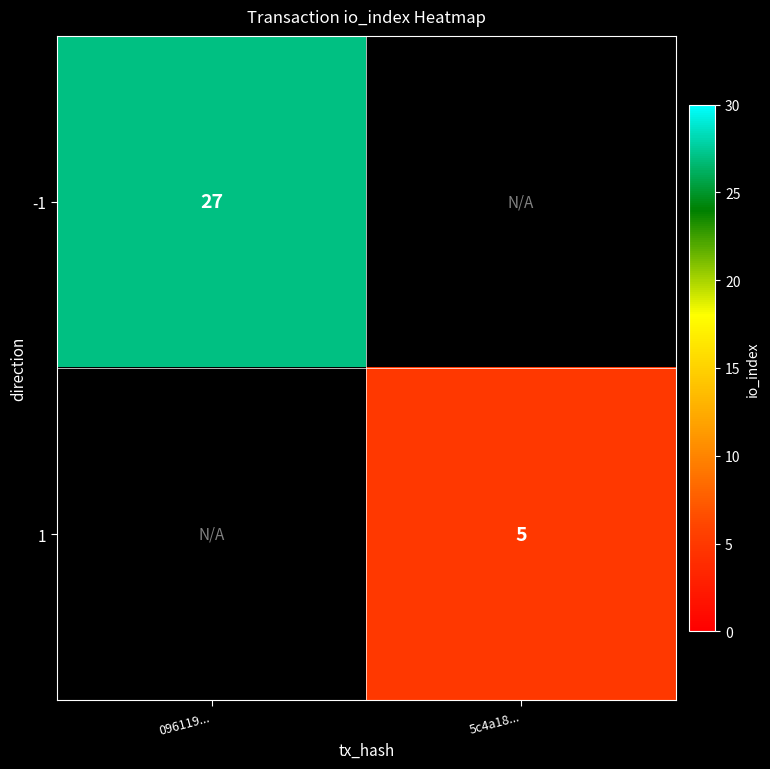

Is it true that 1 equals 5 at 5c4a18...?

True